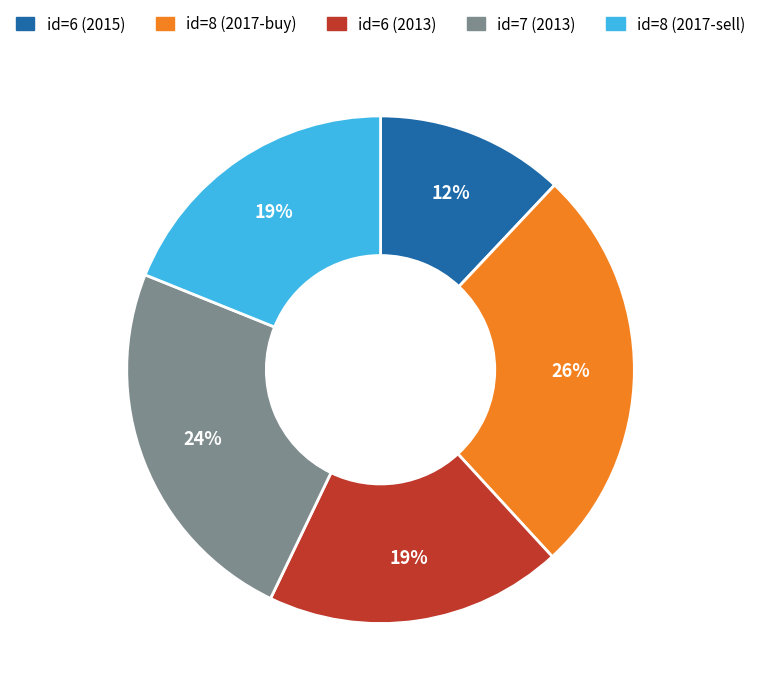

To the nearest percent, what is the difference between the largest and smallest slice percentages?

14%